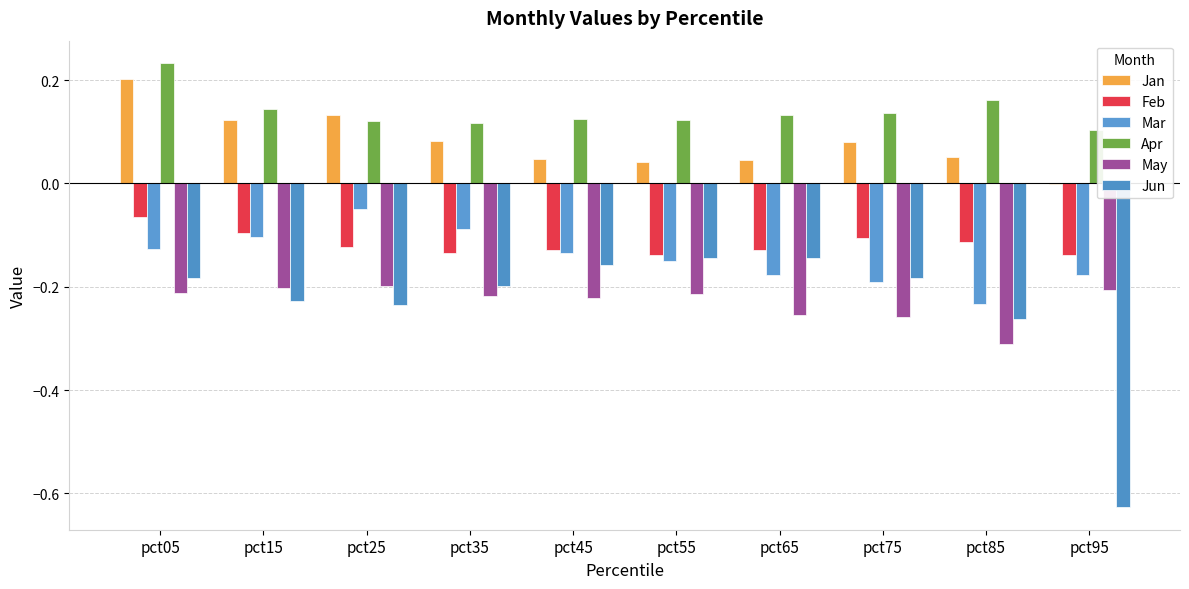

At how many categories does at least one series exceed 0?

10